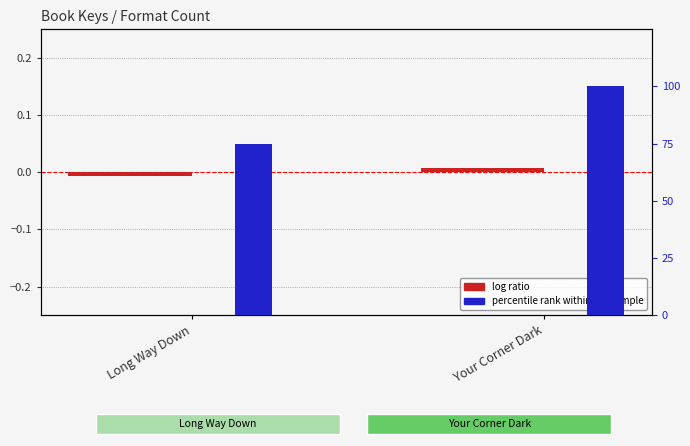

At Long Way Down, list the series in order from smallest to largest.

log ratio, percentile rank within the sample